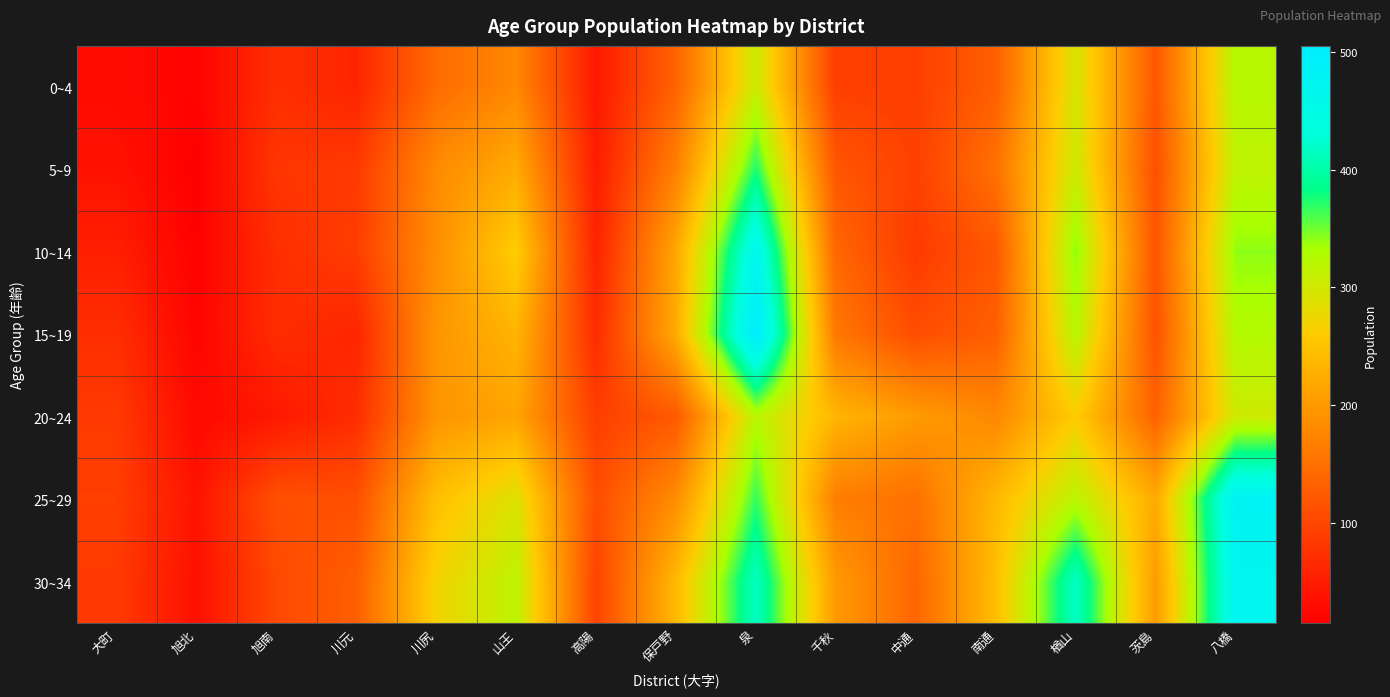

Which series changed the most between 旭北 and 南通?

30~34